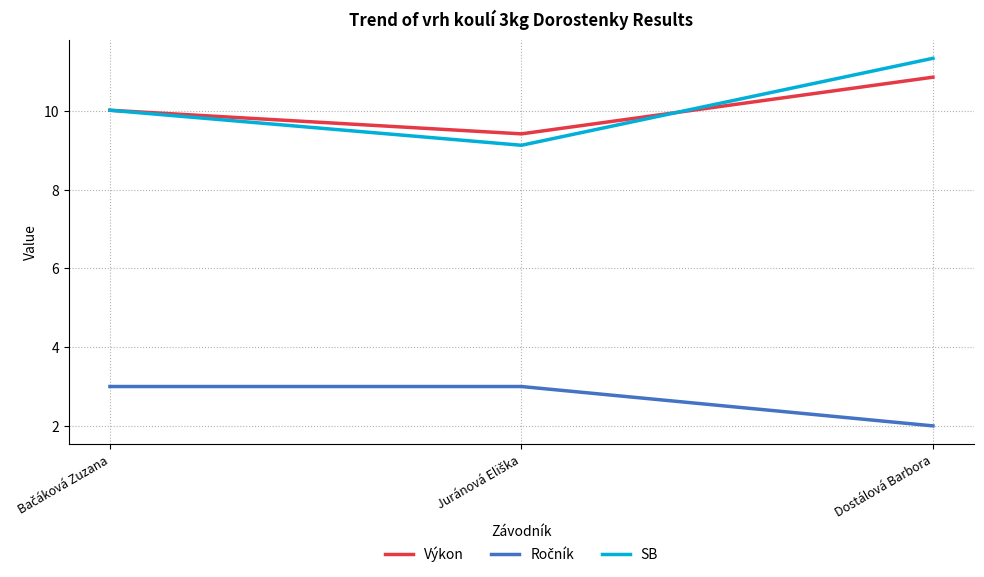

Which category has the highest value across all series?

Dostálová Barbora